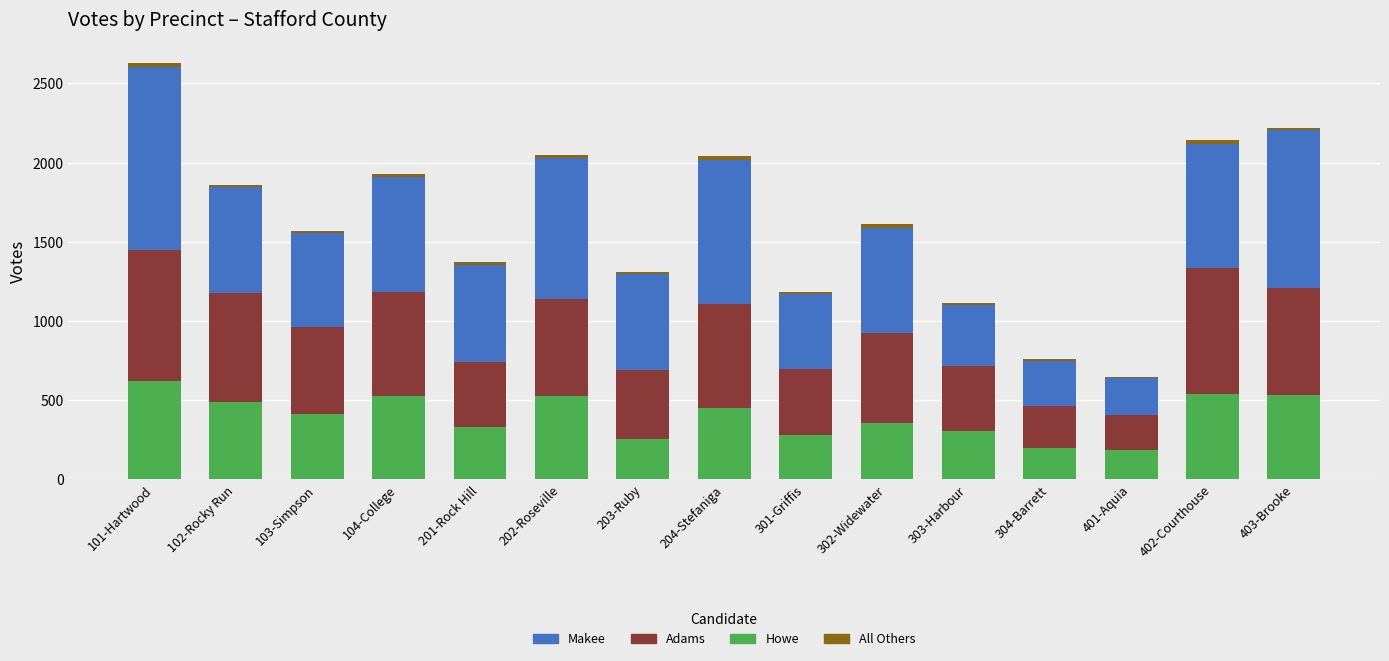

Are the bars horizontal?

No